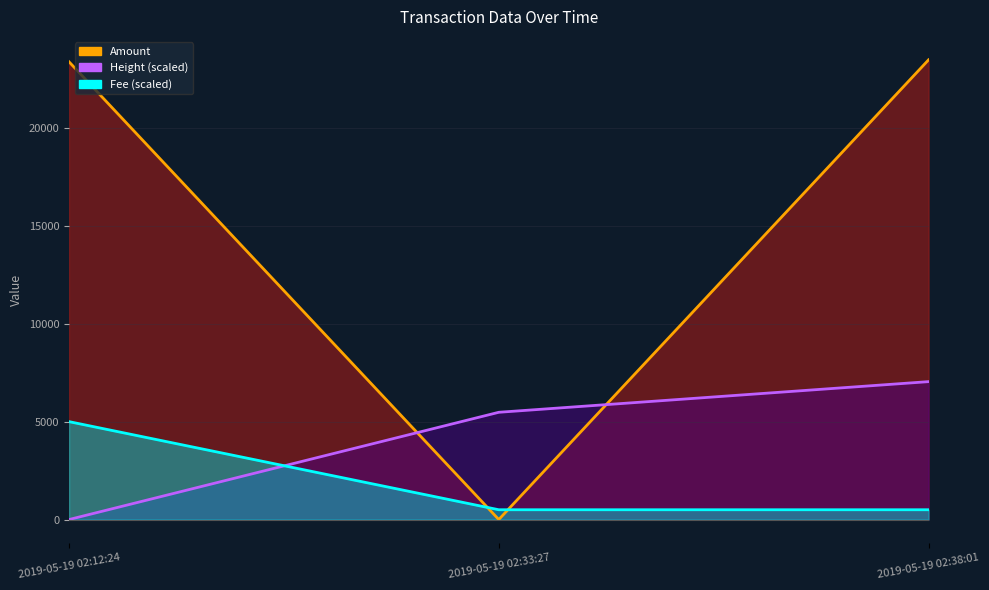

How many lines are shown in the chart?

3